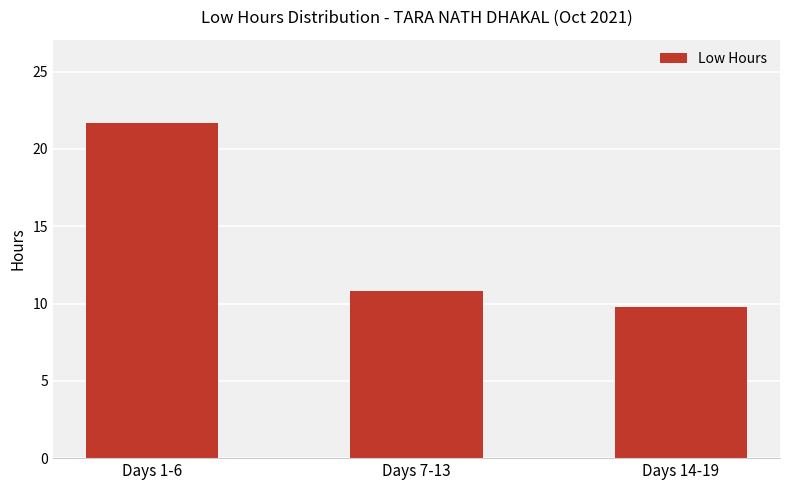

Are the bars horizontal?

No